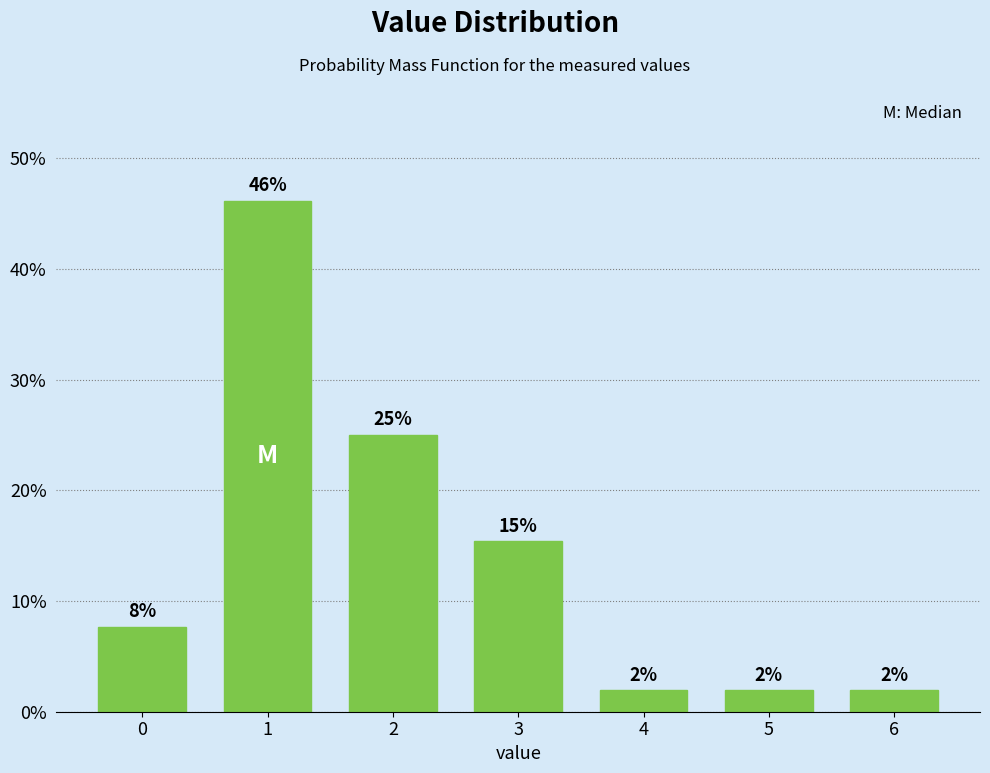

Does the chart contain any negative values?

No